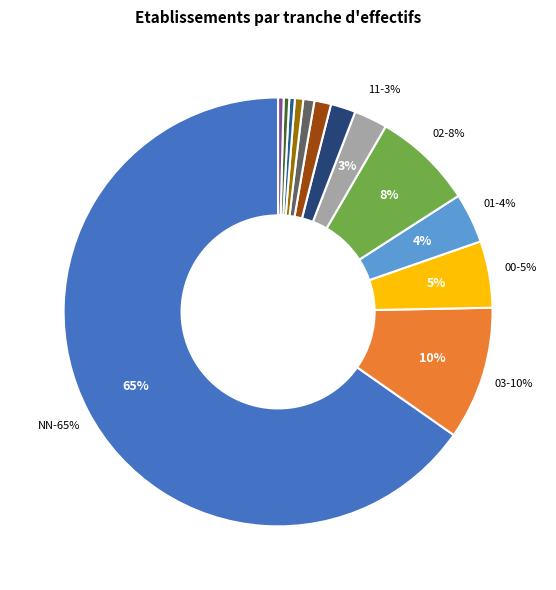

Is NN the majority of the pie?

Yes